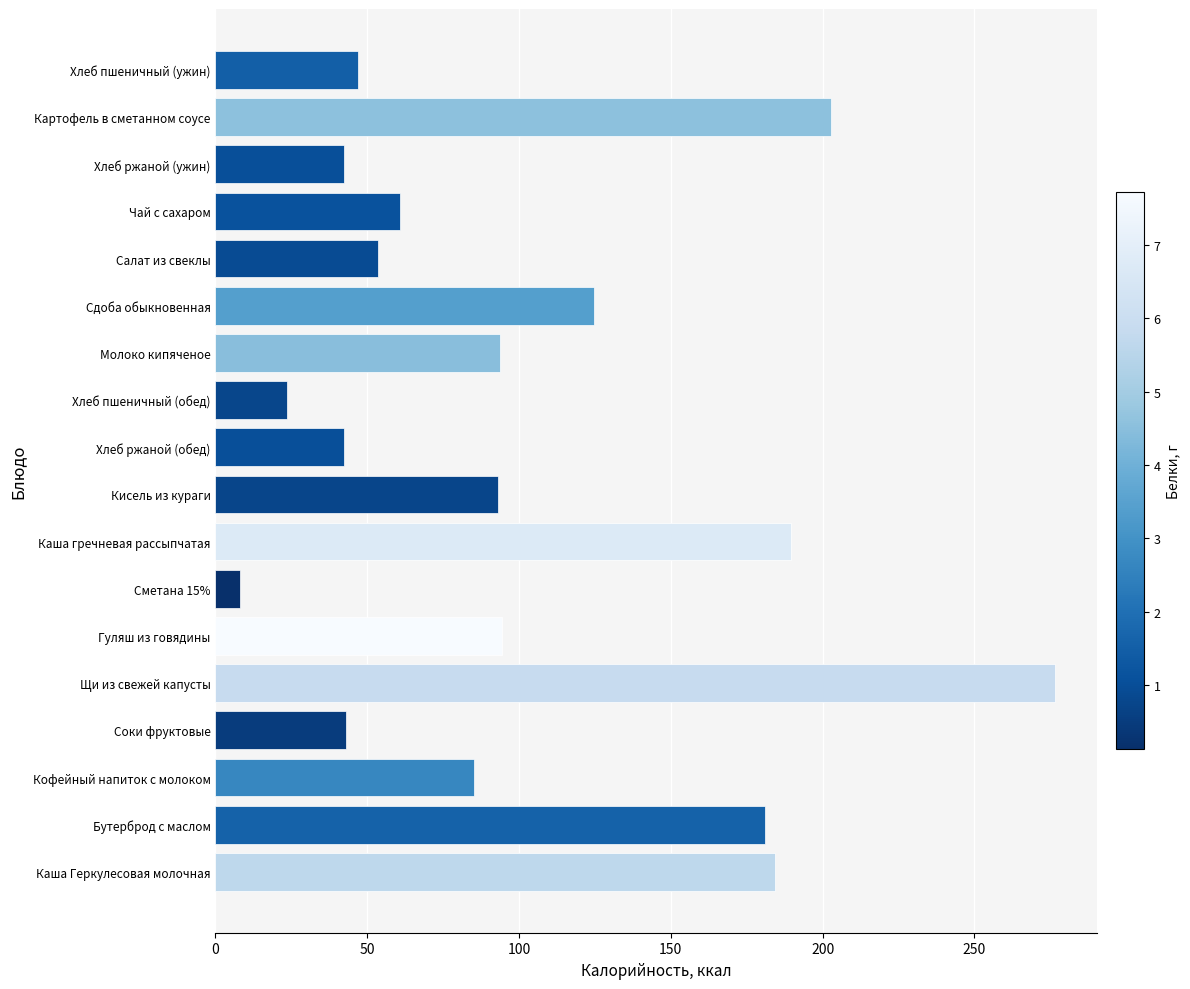

Is it true that the value at Хлеб ржаной (обед) is 68.2?

False